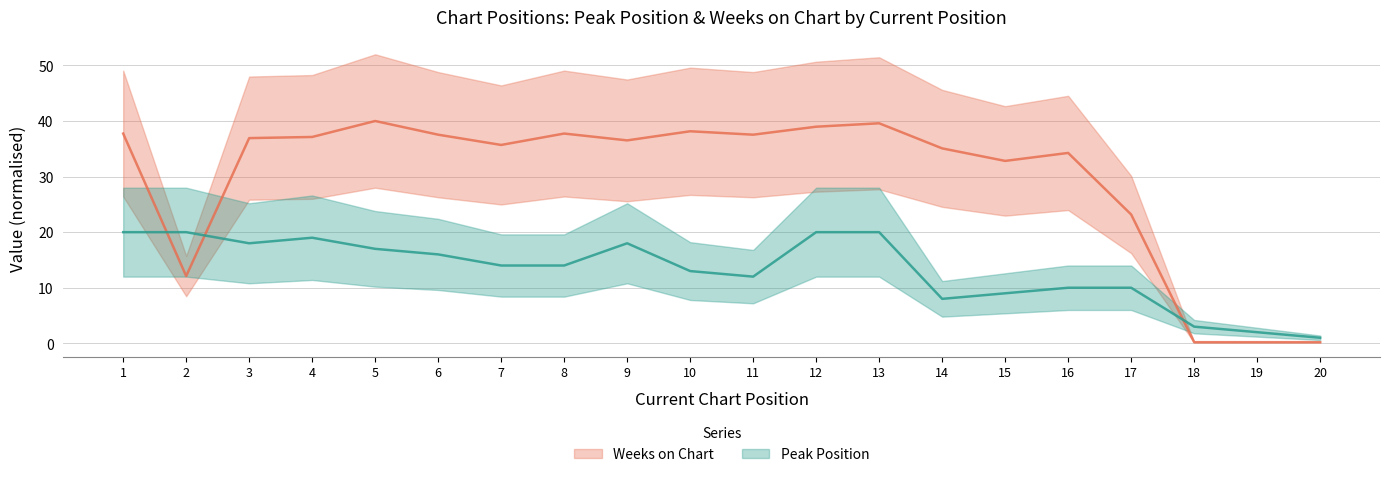

What is the value of the Peak Position point at the 15th from the left?

9.0